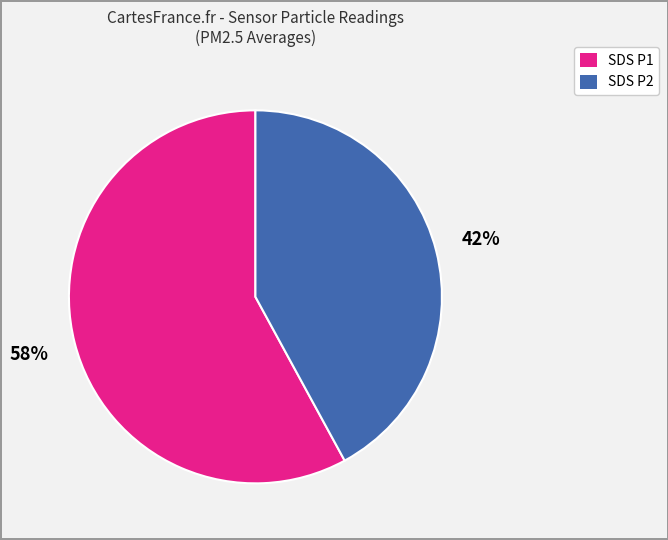

Is there any slice that represents more than half of the pie?

Yes